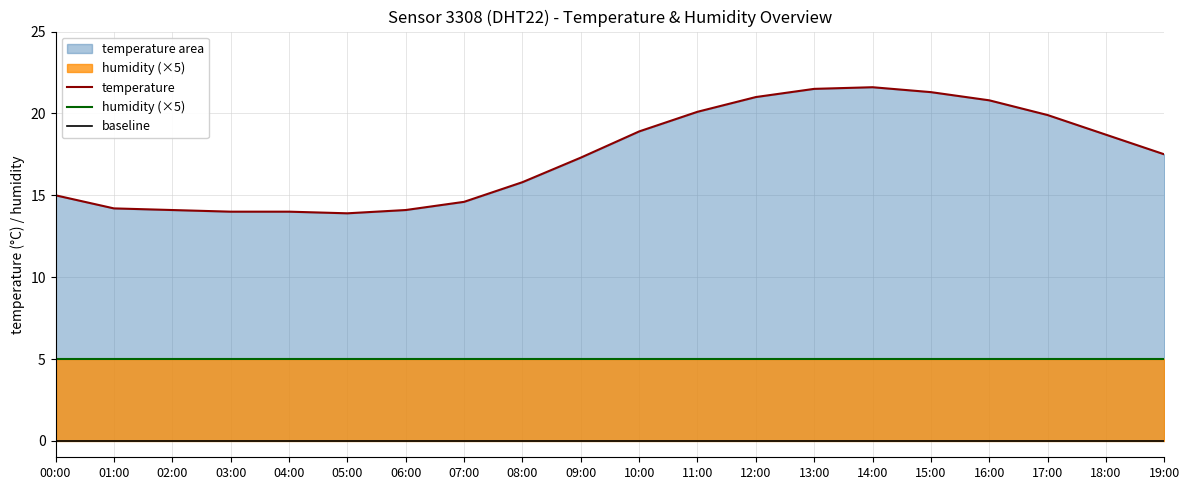

What is the value of the temperature point at the 6th from the left?

13.9